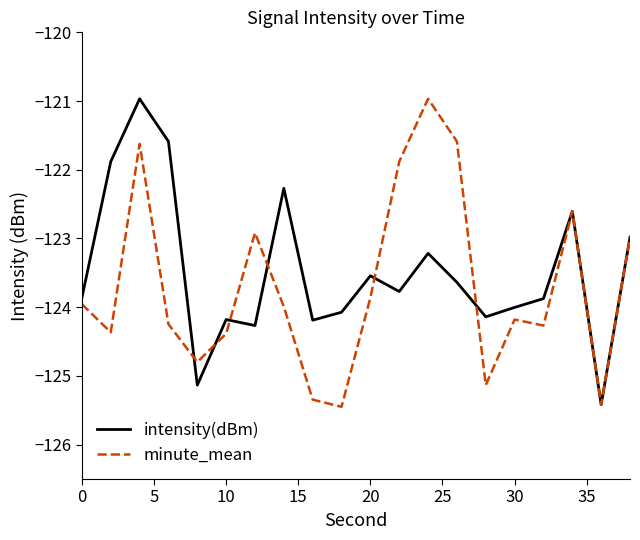

What is the minimum value for minute_mean?

-125.4